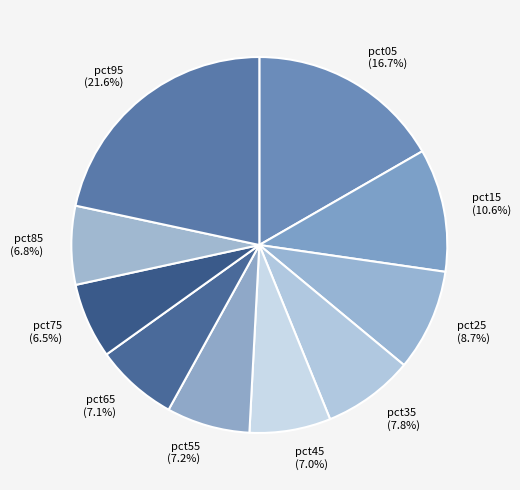

Which has a higher value, pct45 or pct15?

pct15